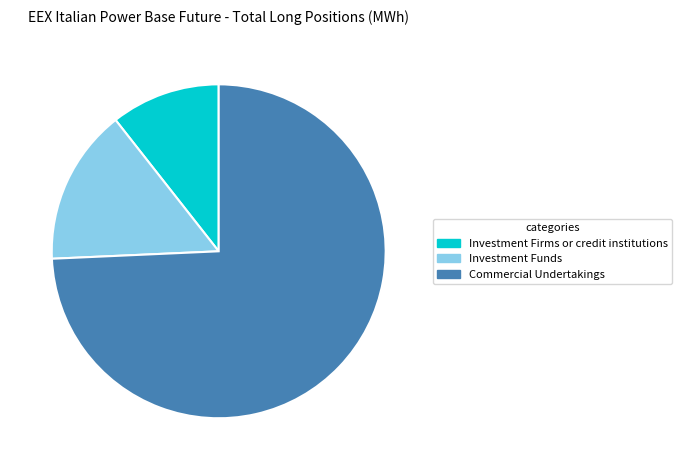

Approximately how many times larger is the value at Commercial Undertakings compared to Investment Funds?

4.9